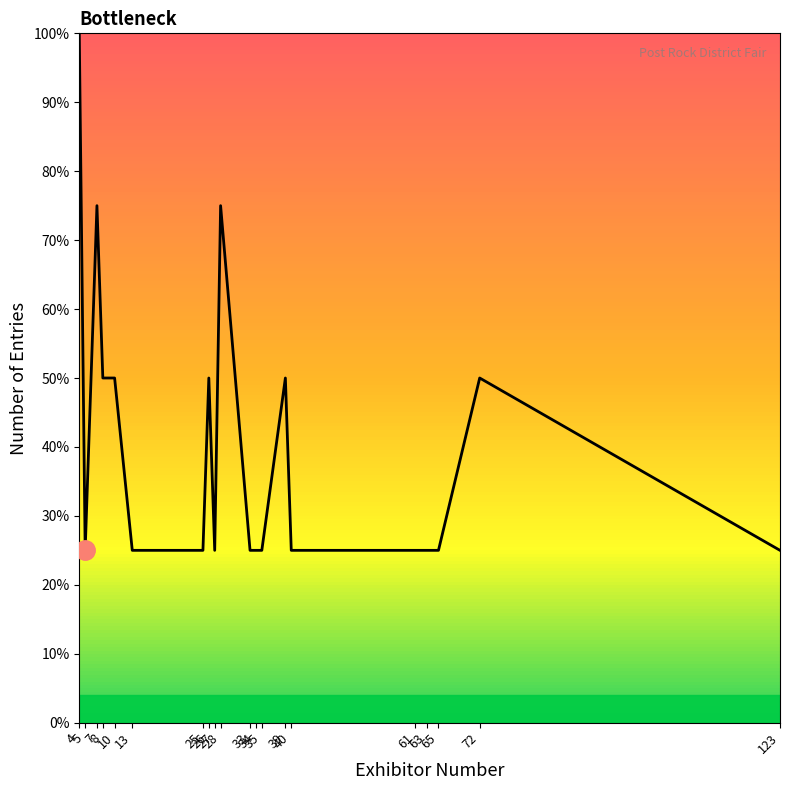

True or false: the data has more than 2 interior local peaks.

True